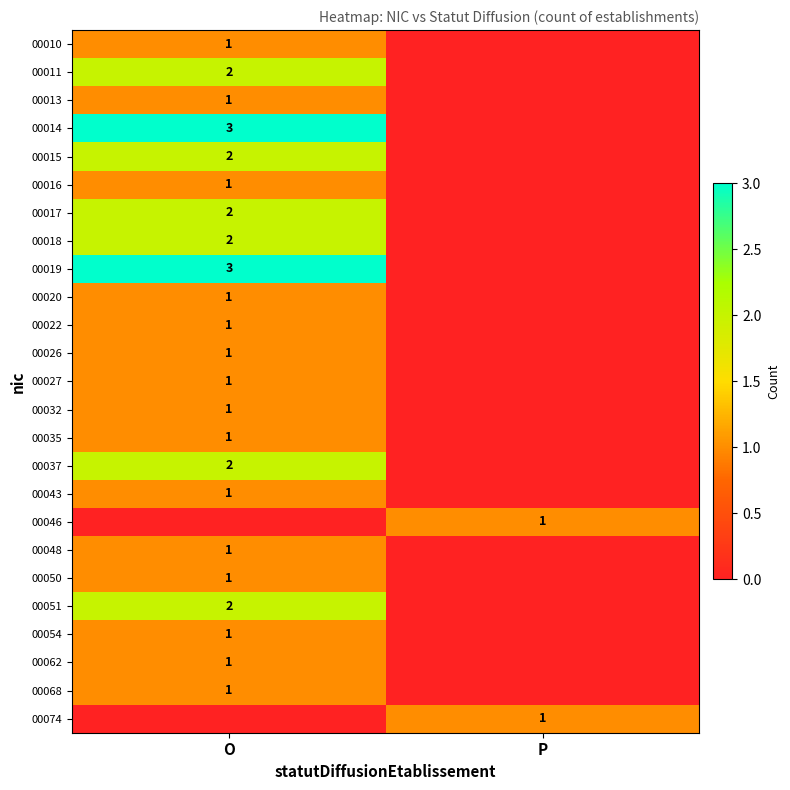

The 00010 series shows 1 at O. True or false?

True